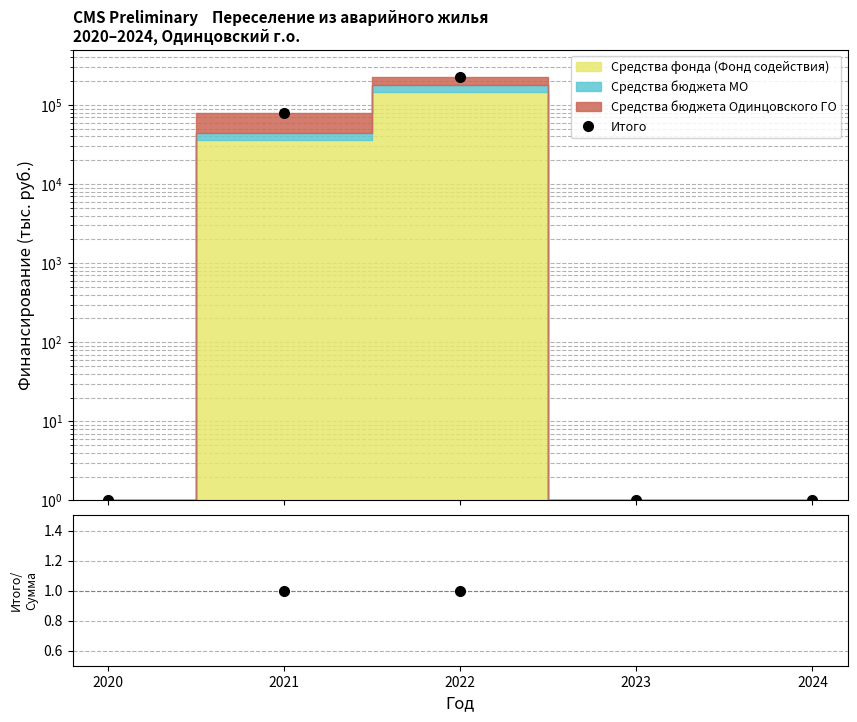

True or false: Итого and Итого/Сумма компонент cross at least once.

False